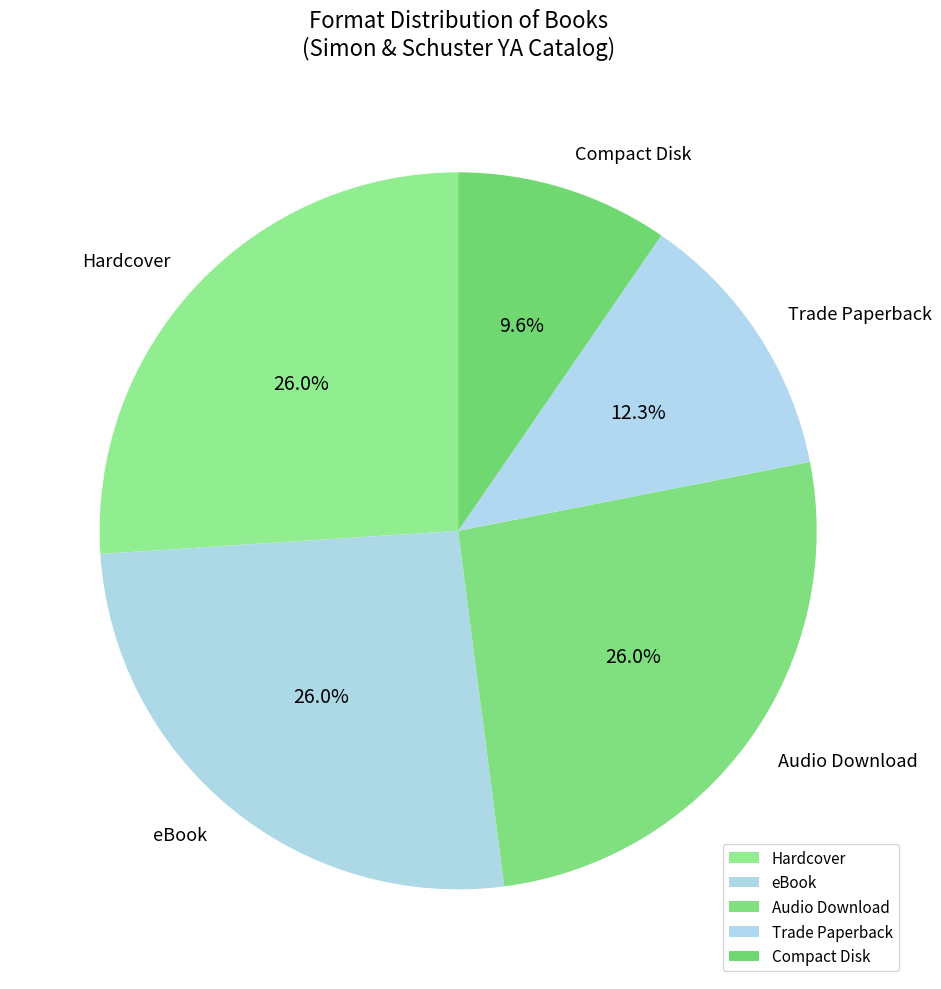

What percentage is the Compact Disk slice, to the nearest percent?

10%